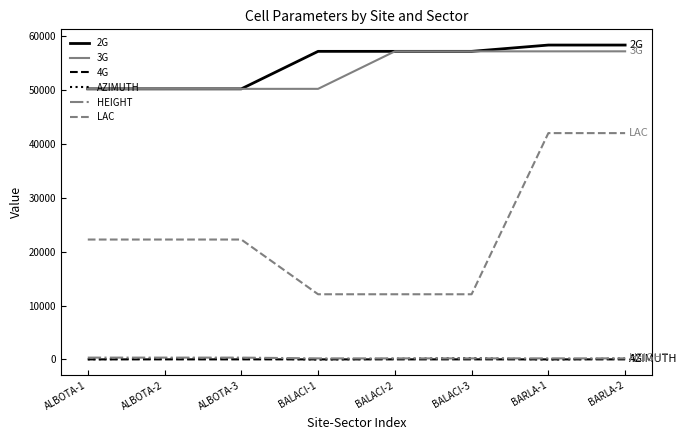

Which series has the widest spread of values?

LAC